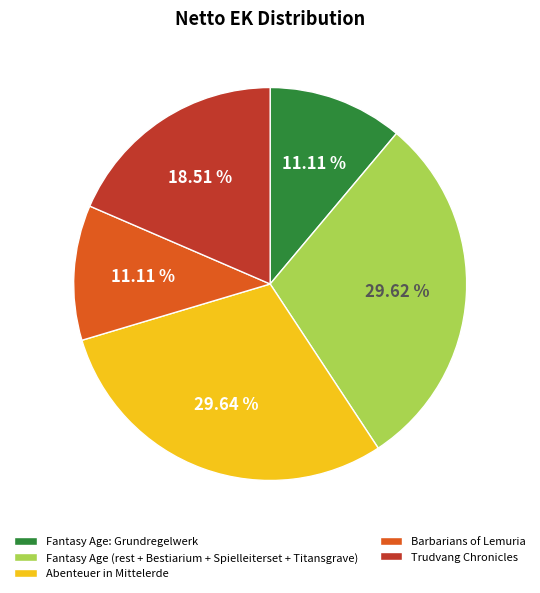

Count the number of slices in the pie.

5